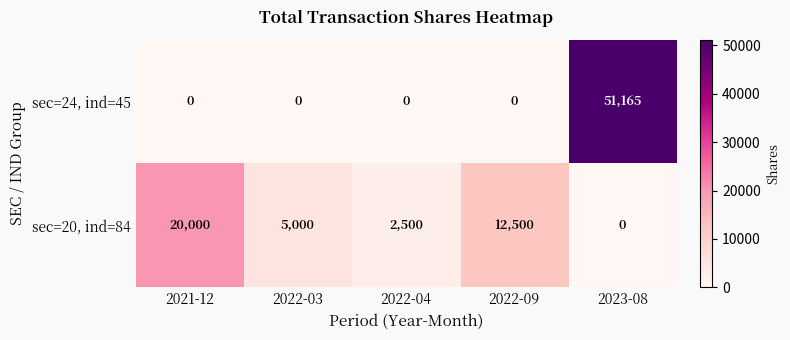

What value does the sec=20, ind=84 series have at 2022-03?

5000